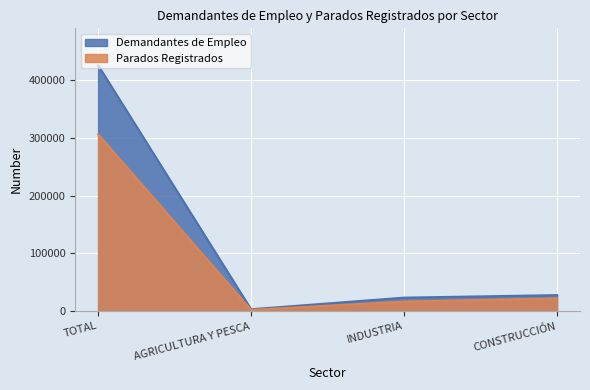

How many values in Demandantes de Empleo are above zero?

4